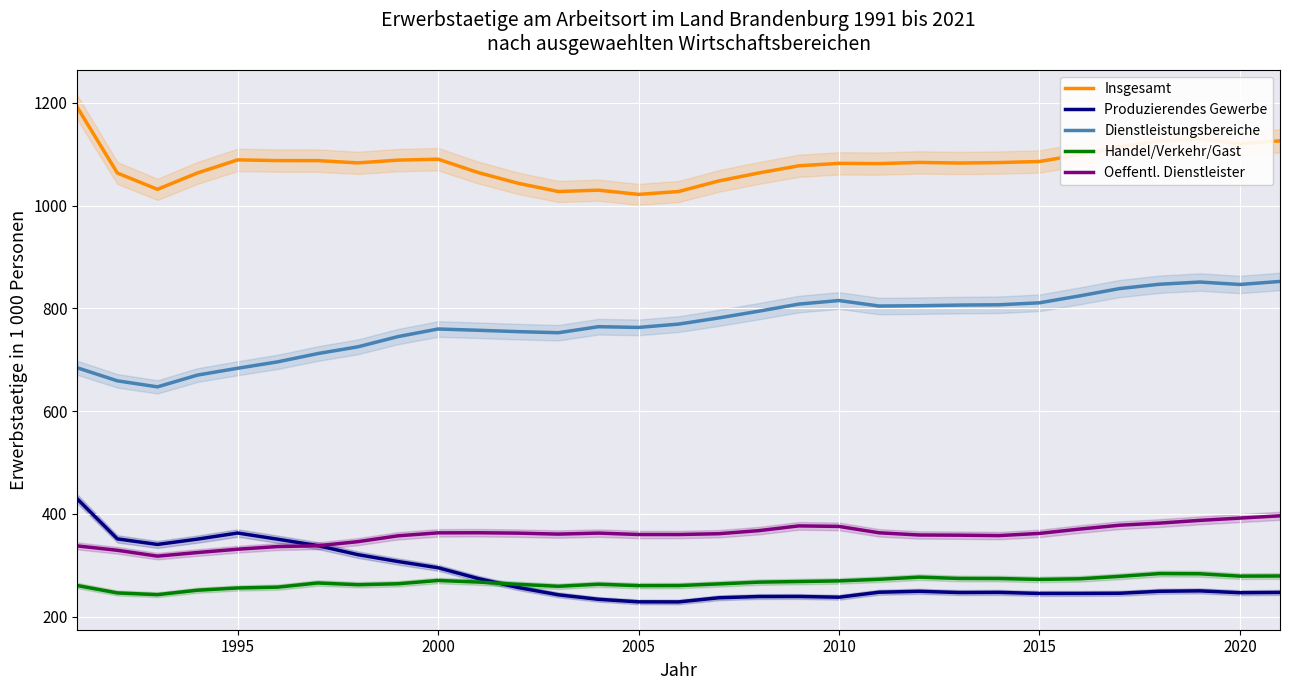

Is this an area chart (filled region under the line)?

No